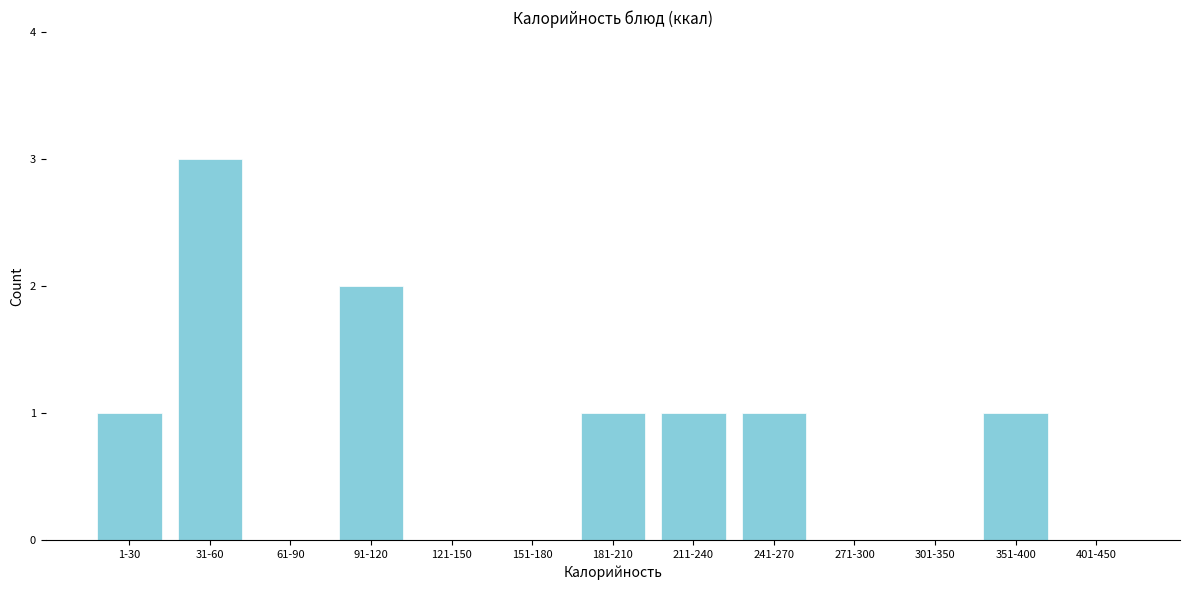

Reading left to right, list all the values displayed in this chart.

1-30=1	31-60=3	61-90=0	91-120=2	121-150=0	151-180=0	181-210=1	211-240=1	241-270=1	271-300=0	301-350=0	351-400=1	401-450=0